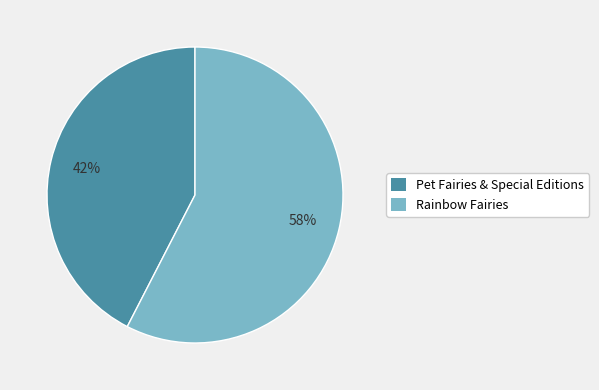

Is there a majority slice in this chart?

Yes